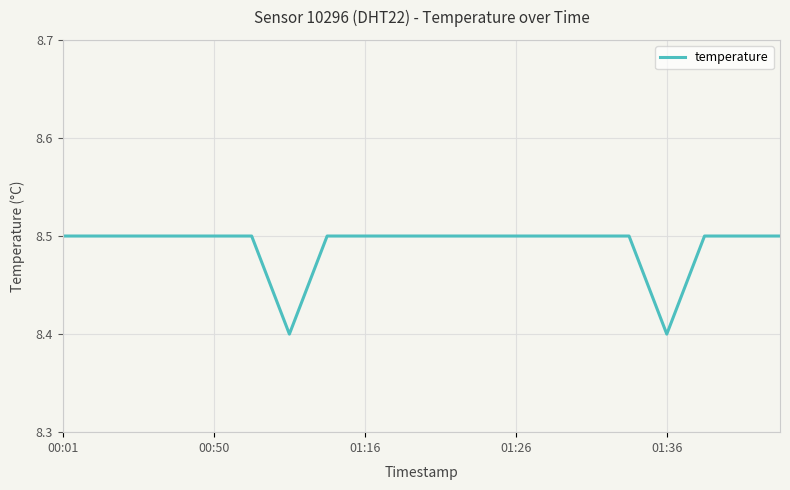

What is the minimum value shown in the chart?

8.4